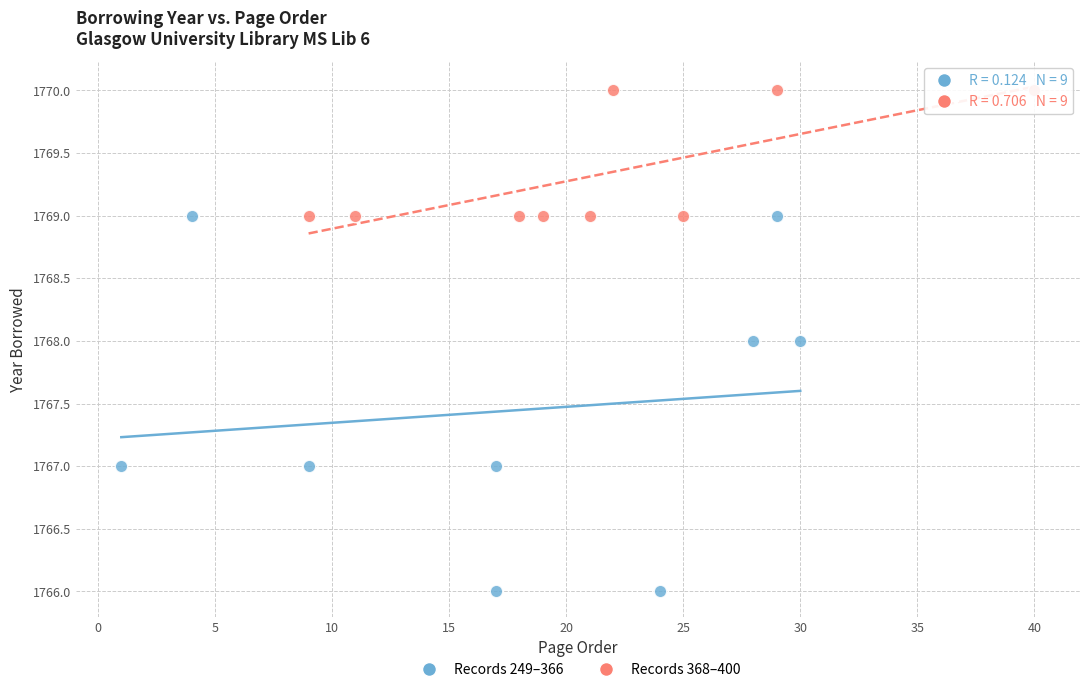

What are all the series names shown in the legend?

Records 249–366, Records 368–400